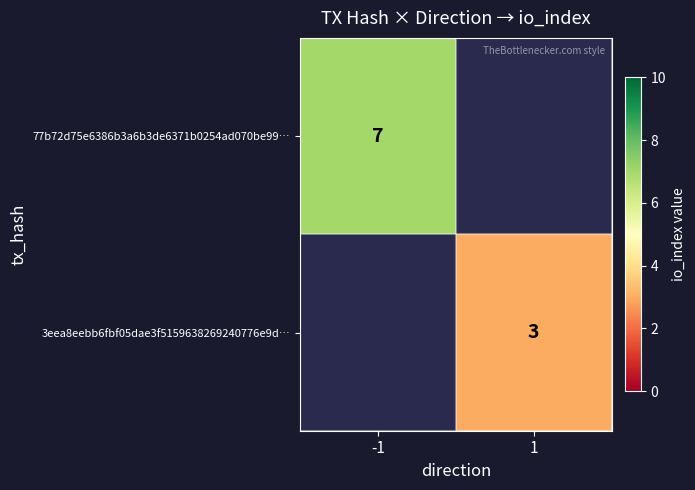

What is the greatest value displayed?

7